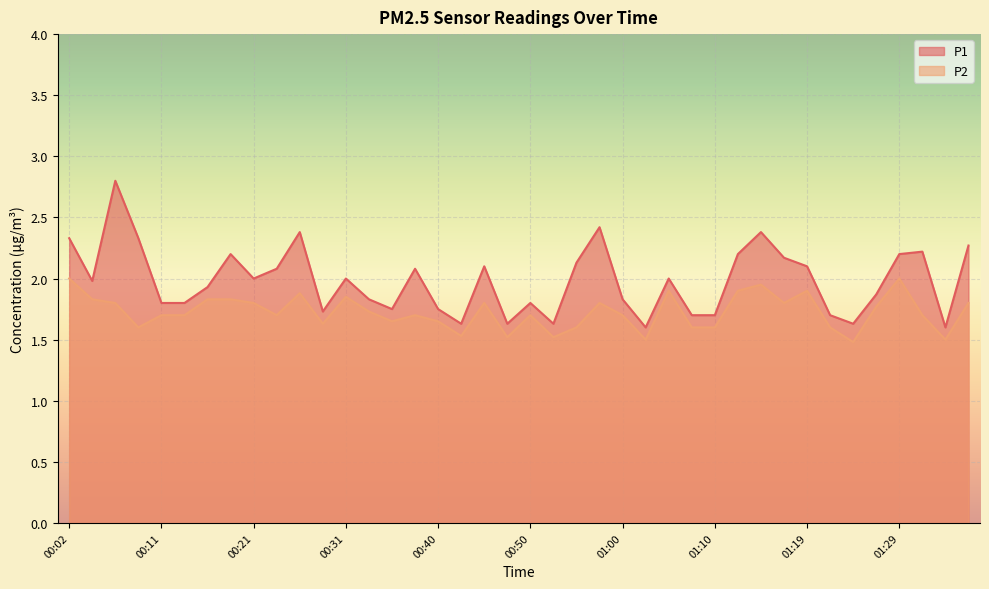

What is the difference between the highest and lowest values at 00:11?

0.1